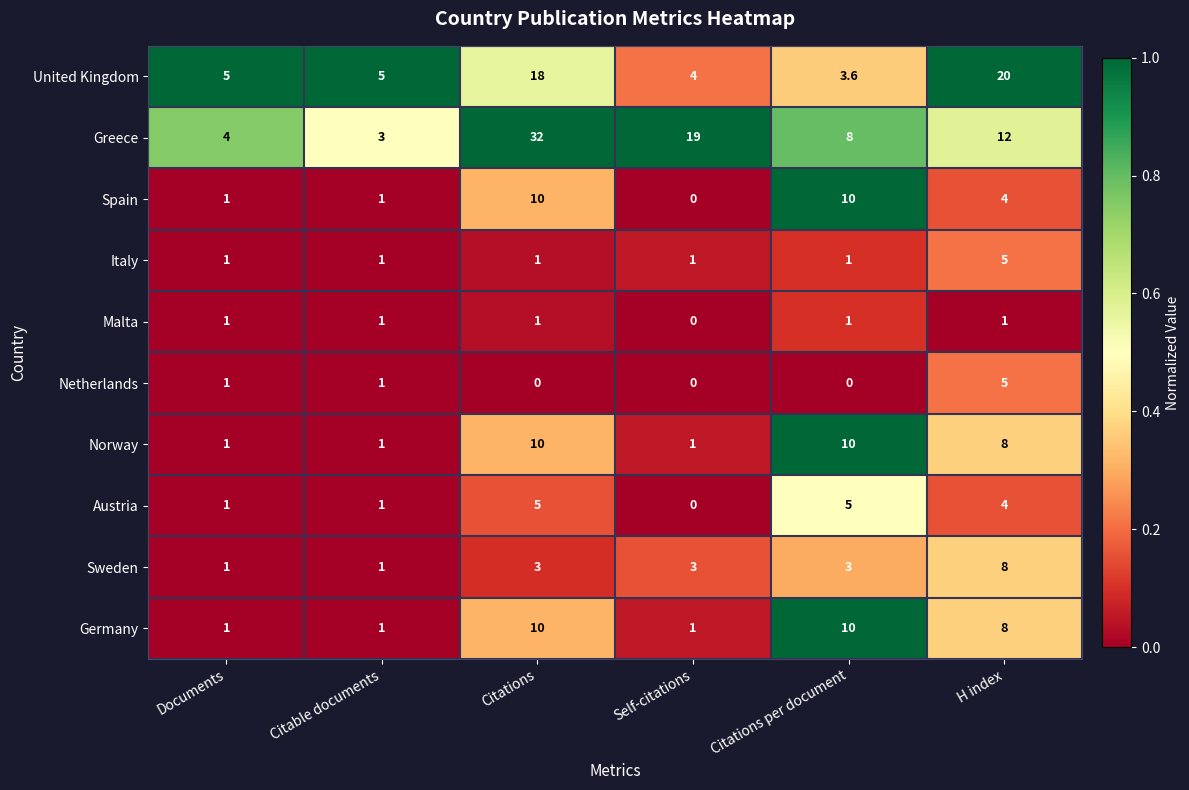

Rank the categories by Greece value from lowest to highest.

Citable documents, Documents, Citations per document, H index, Self-citations, Citations